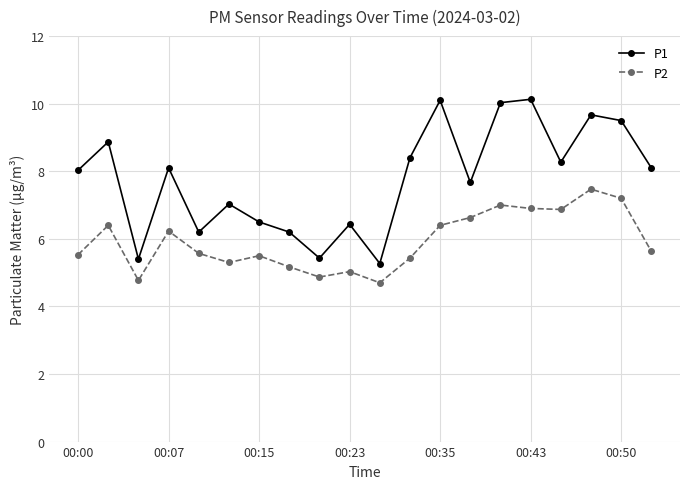

Which series has the largest total across all categories?

P1